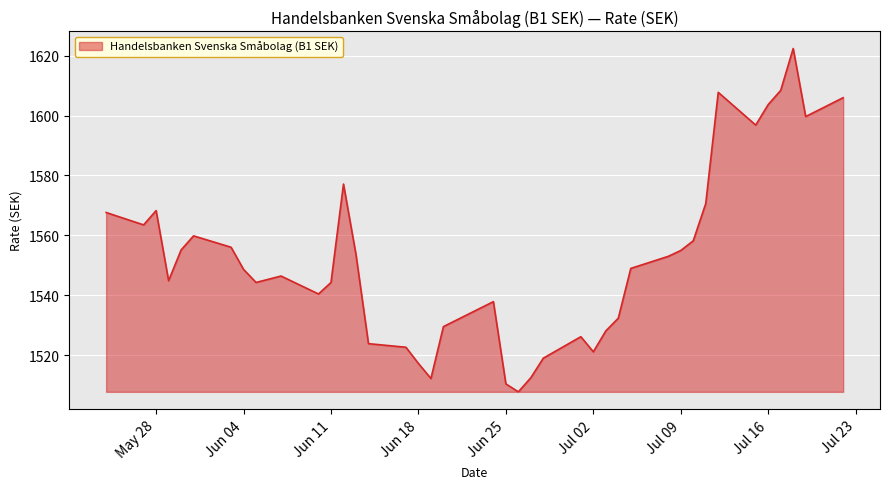

What is the greatest value displayed?

1622.4